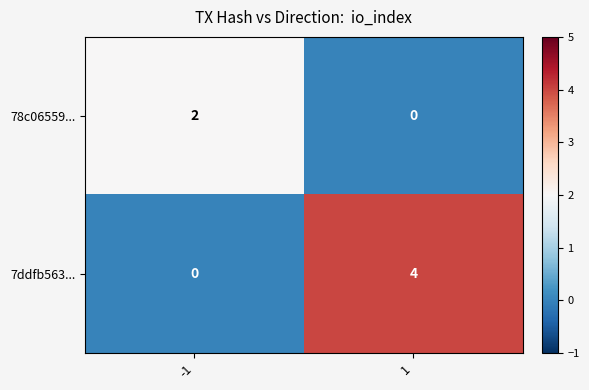

At -1, list the series in order from smallest to largest.

7ddfb563..., 78c06559...